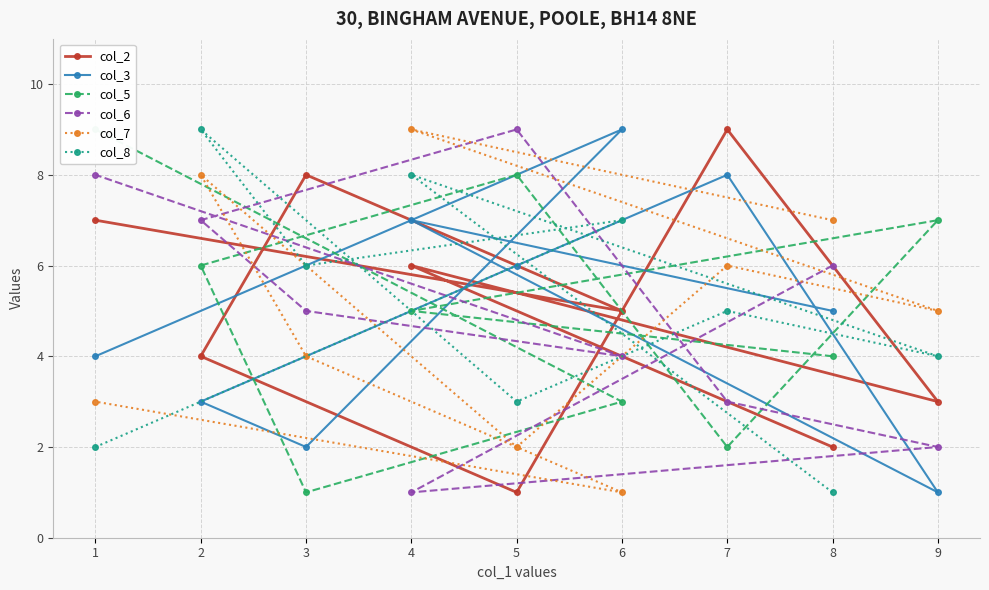

What is the difference between the col_8 values at 2 and 7?

4